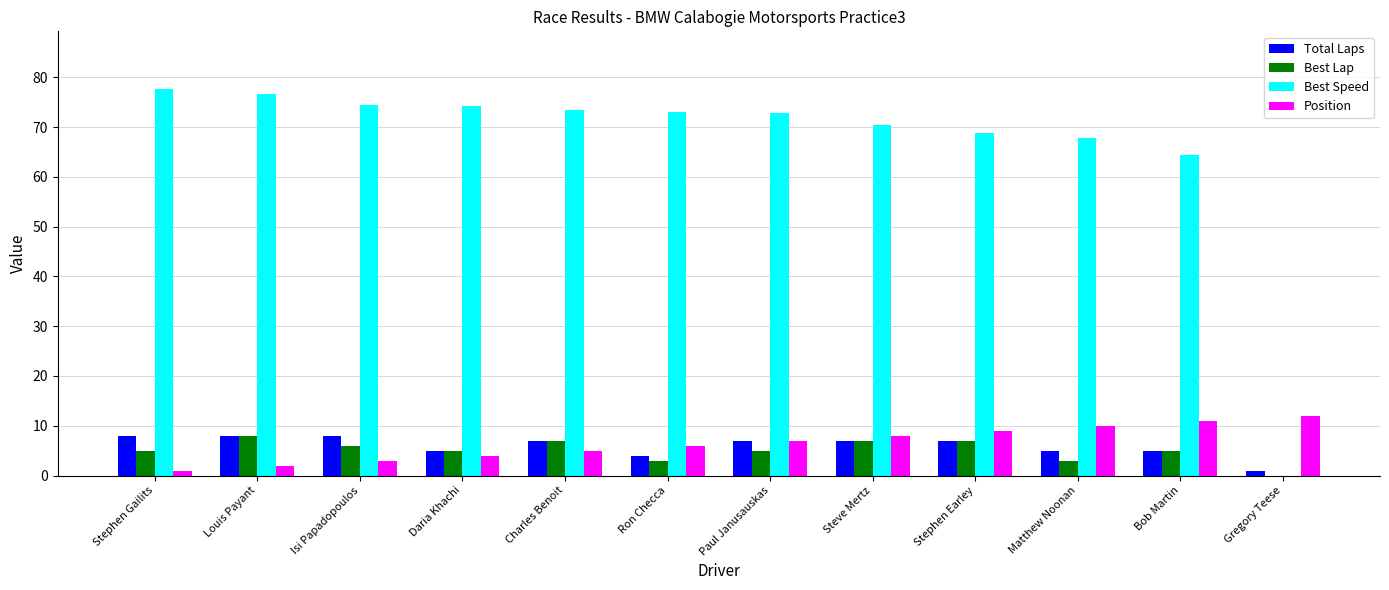

What is the maximum value shown in the chart?

77.6